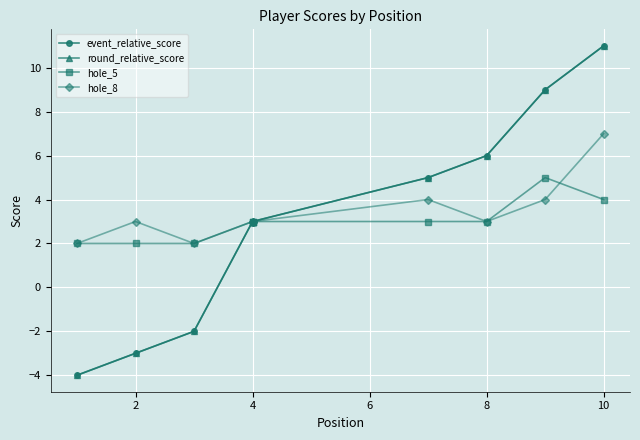

True or false: hole_8 and round_relative_score cross at least once.

False